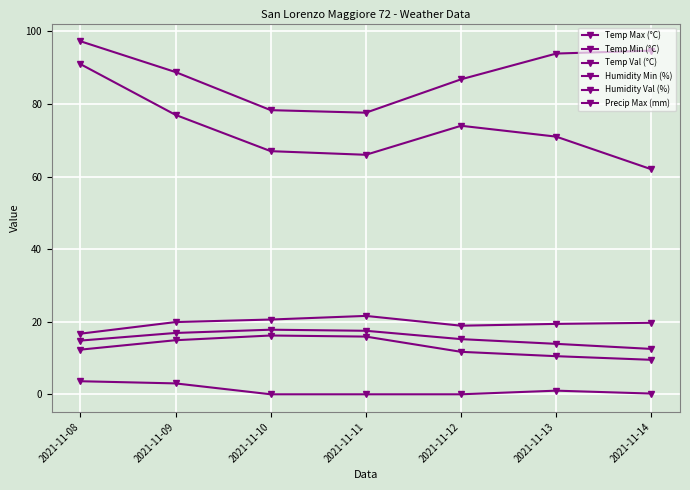

What is the greatest value displayed?

97.3